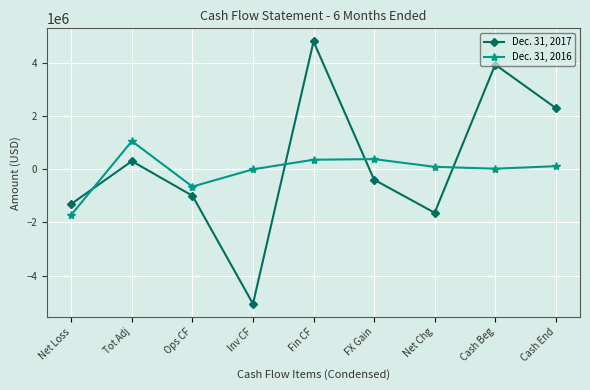

How many intersections are there between Dec. 31, 2016 and Dec. 31, 2017?

4